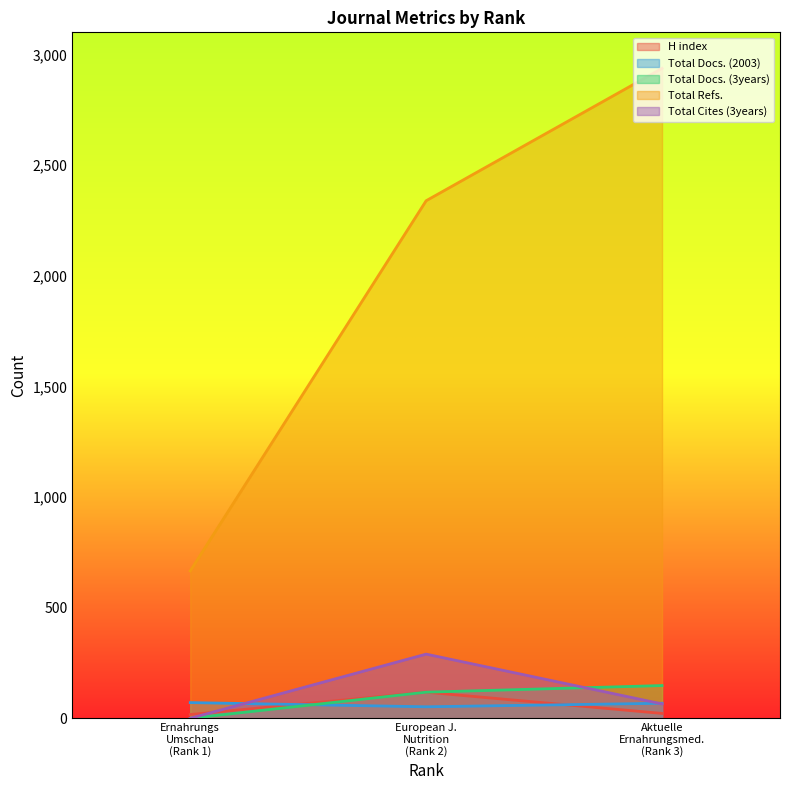

What are all the series names shown in the legend?

H index, Total Docs. (2003), Total Docs. (3years), Total Refs., Total Cites (3years)